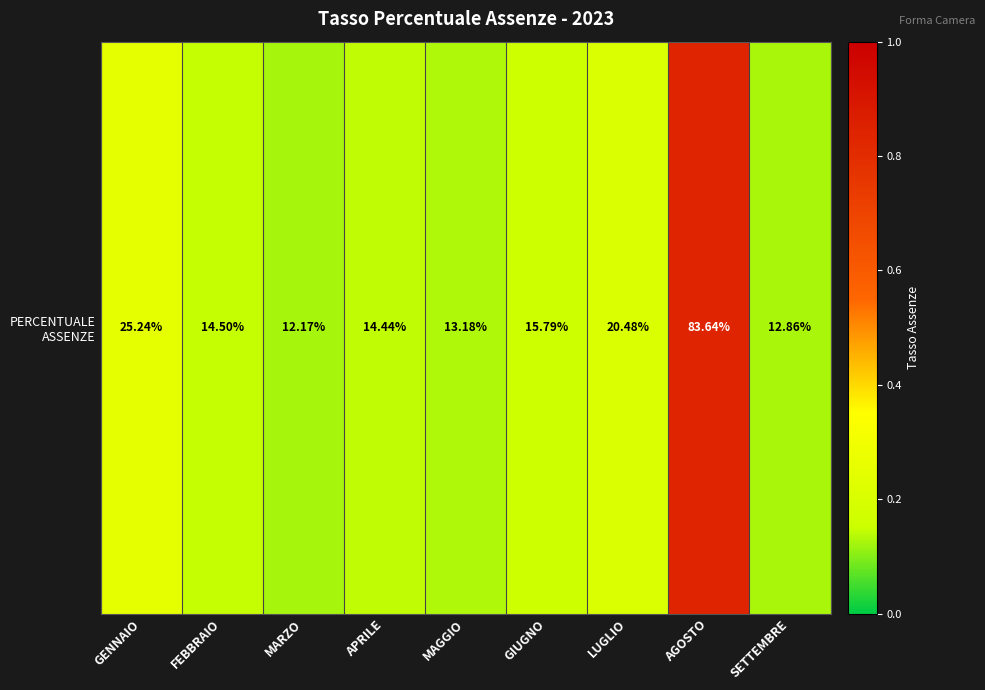

Read the value at GIUGNO.

0.2